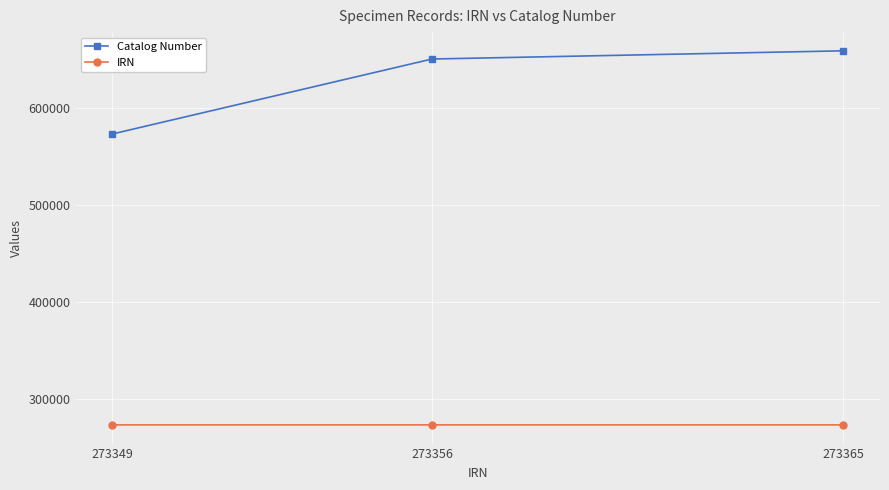

Which series has the largest total across all categories?

Catalog Number